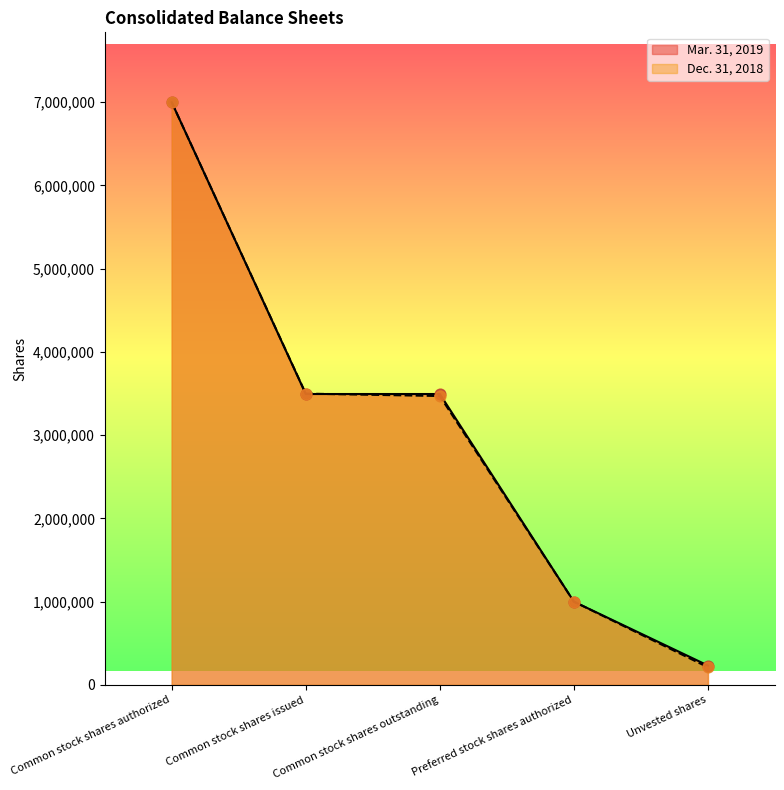

Which series contains the highest Y value?

Mar. 31, 2019